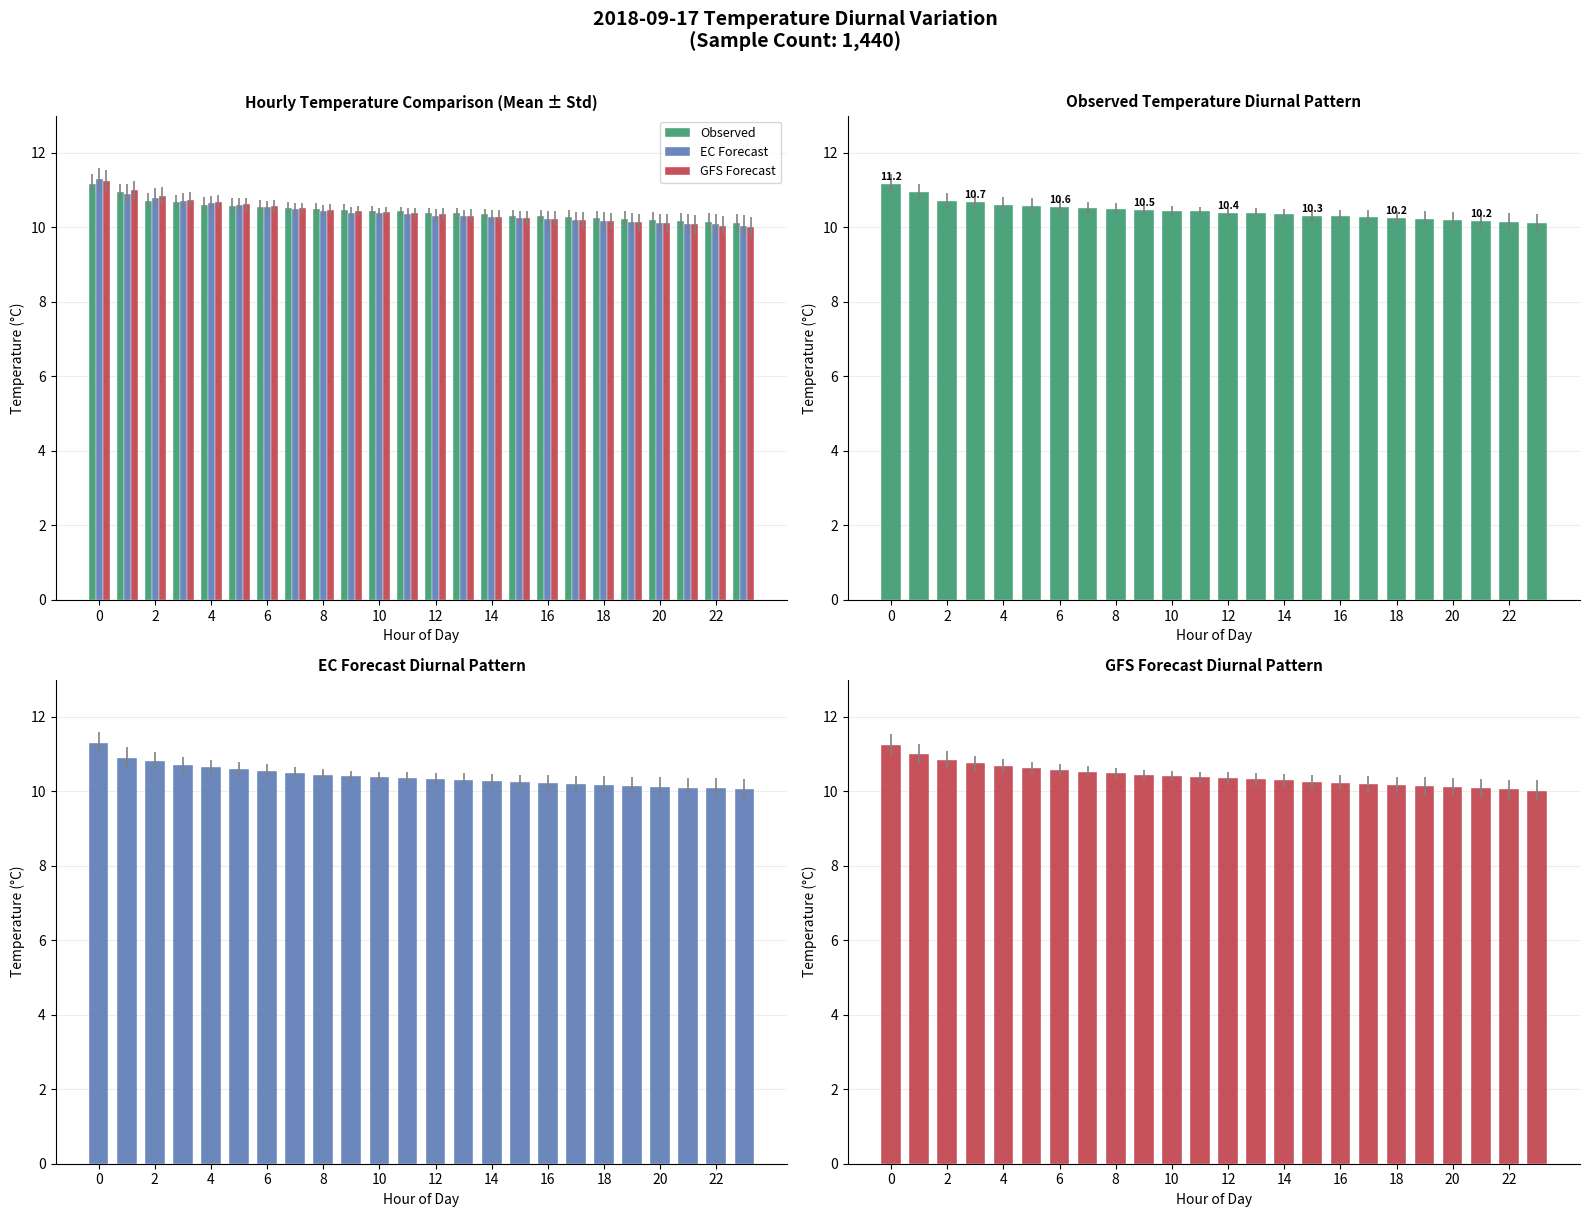

What is the total value across all series at 13?

31.0